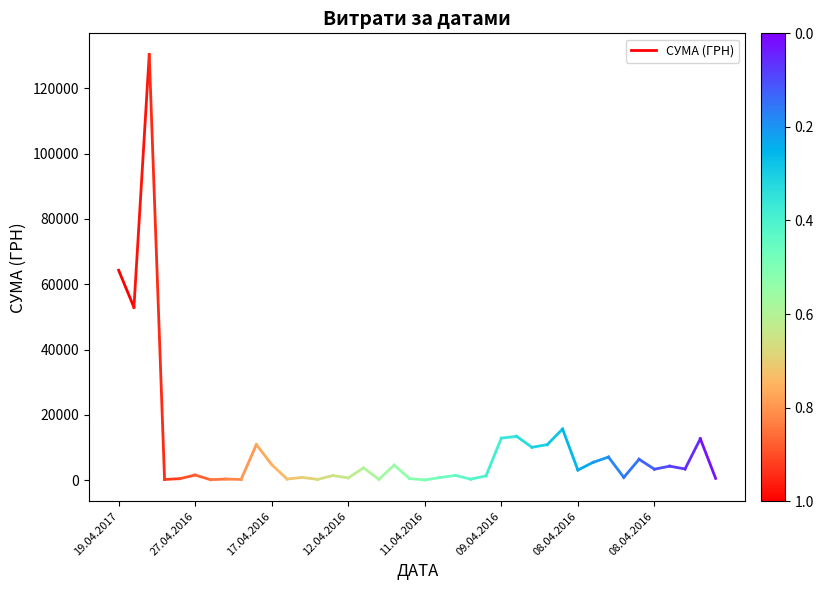

Does the chart display data point markers on the line(s)?

No